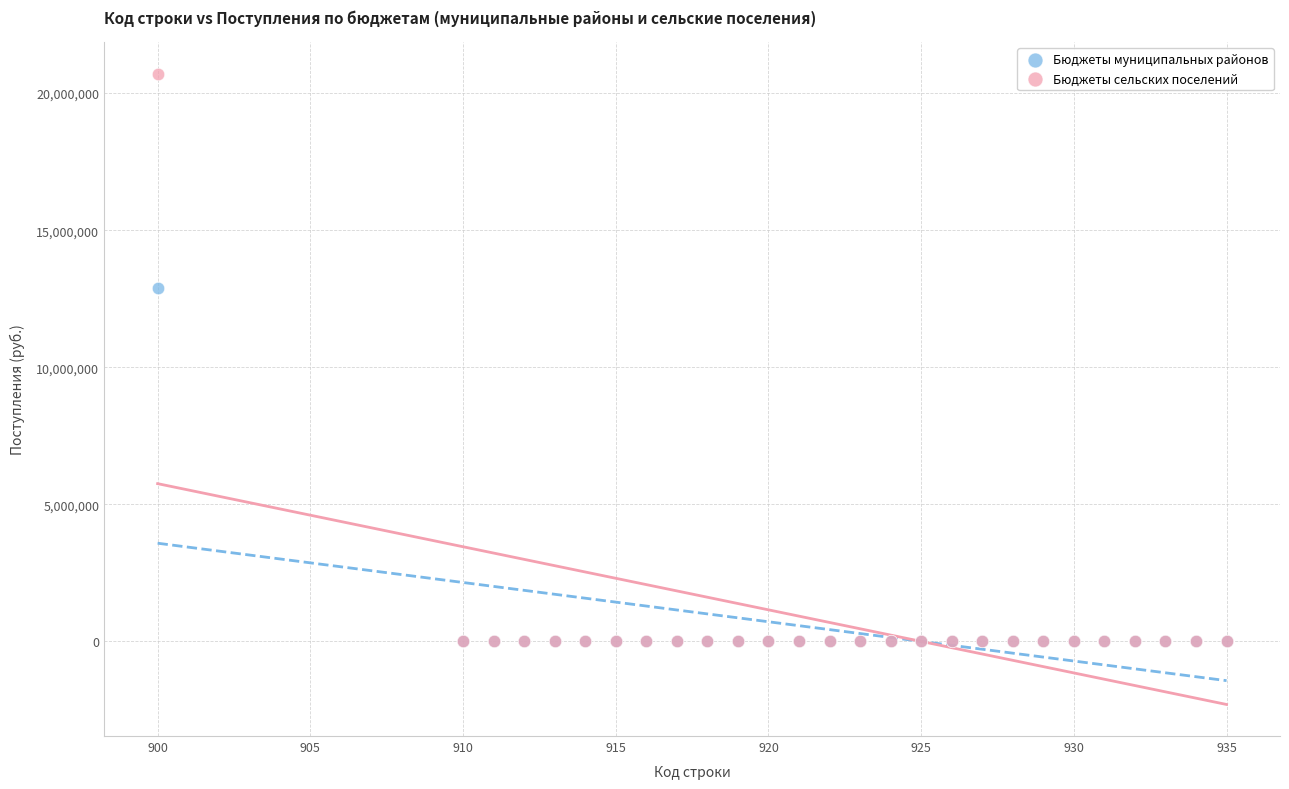

Which series contains the highest Y value?

Бюджеты сельских поселений